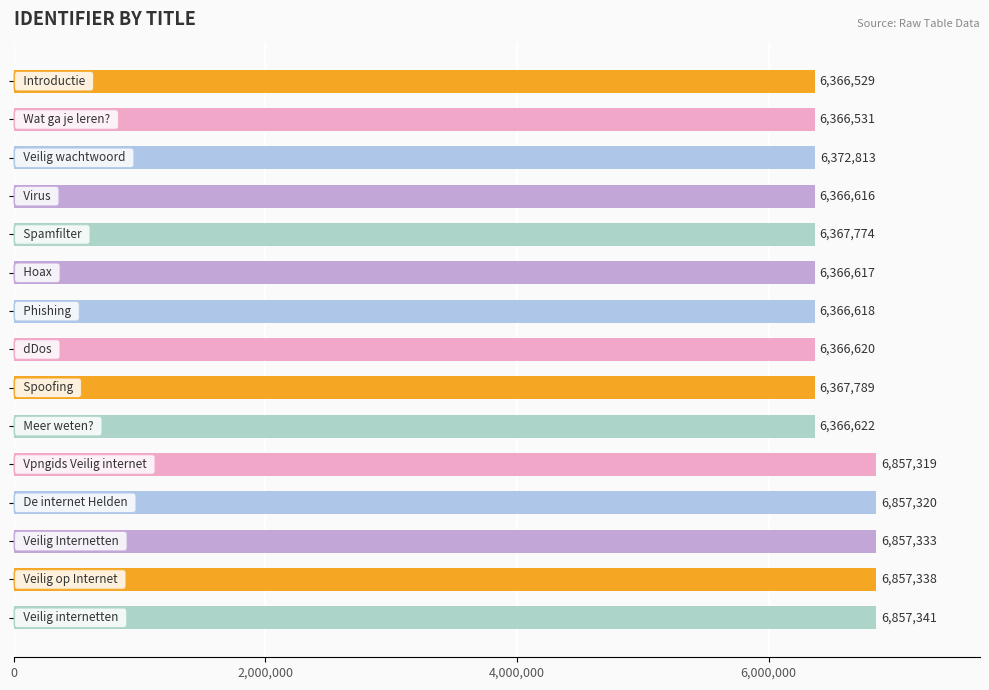

What is the smallest value displayed?

6366529